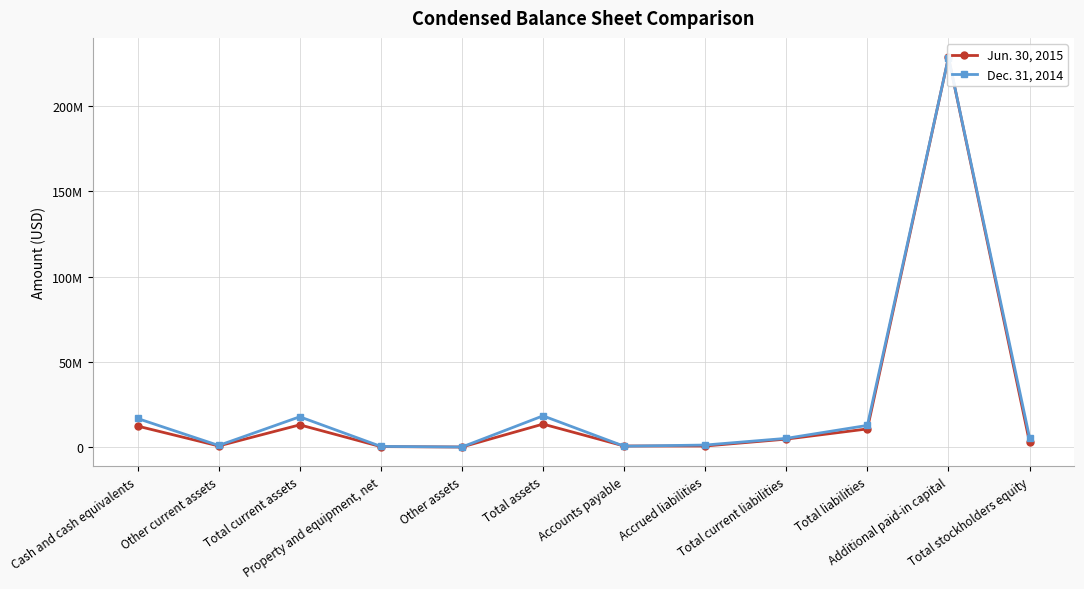

How many intersections are there between Dec. 31, 2014 and Jun. 30, 2015?

4